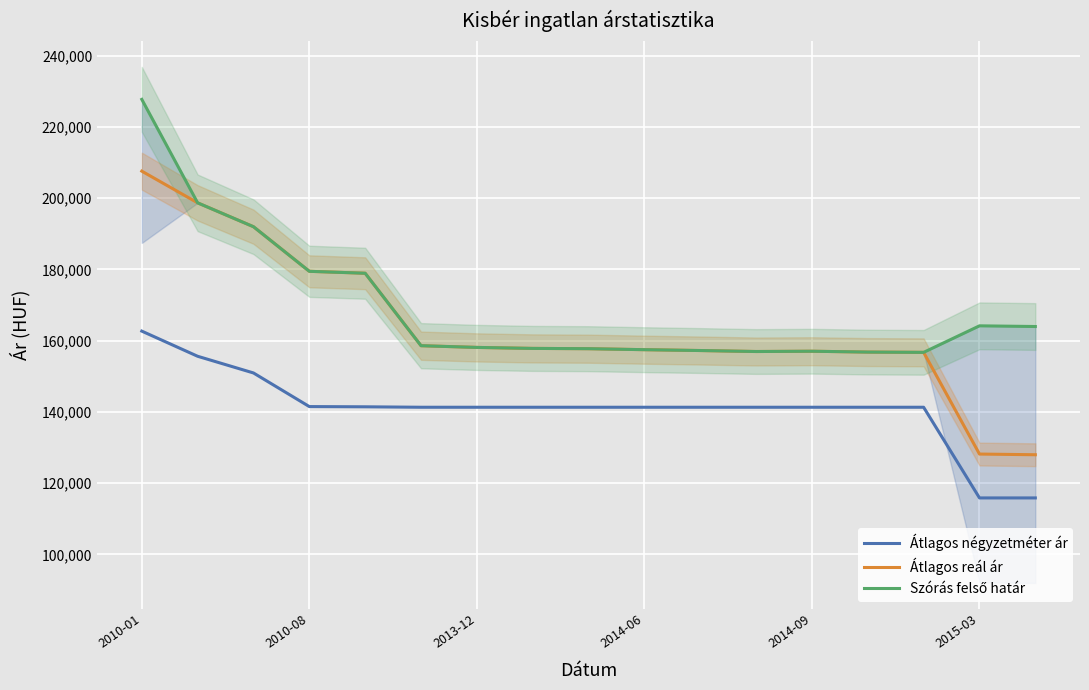

True or false: Szórás felső határ and Átlagos reál ár cross at least once.

False